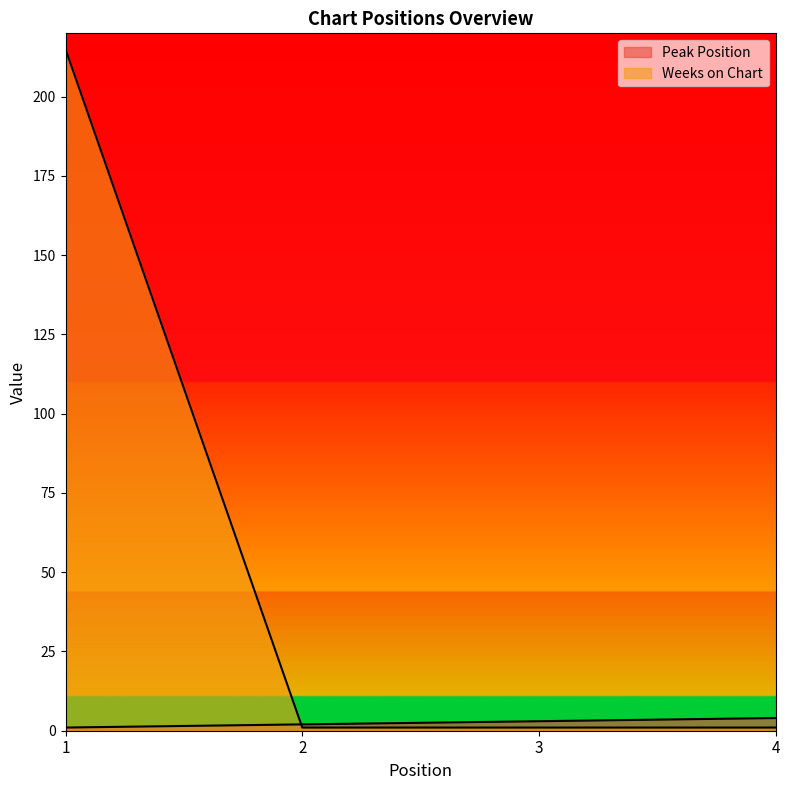

What is the spread (max minus min) of values at 4?

3